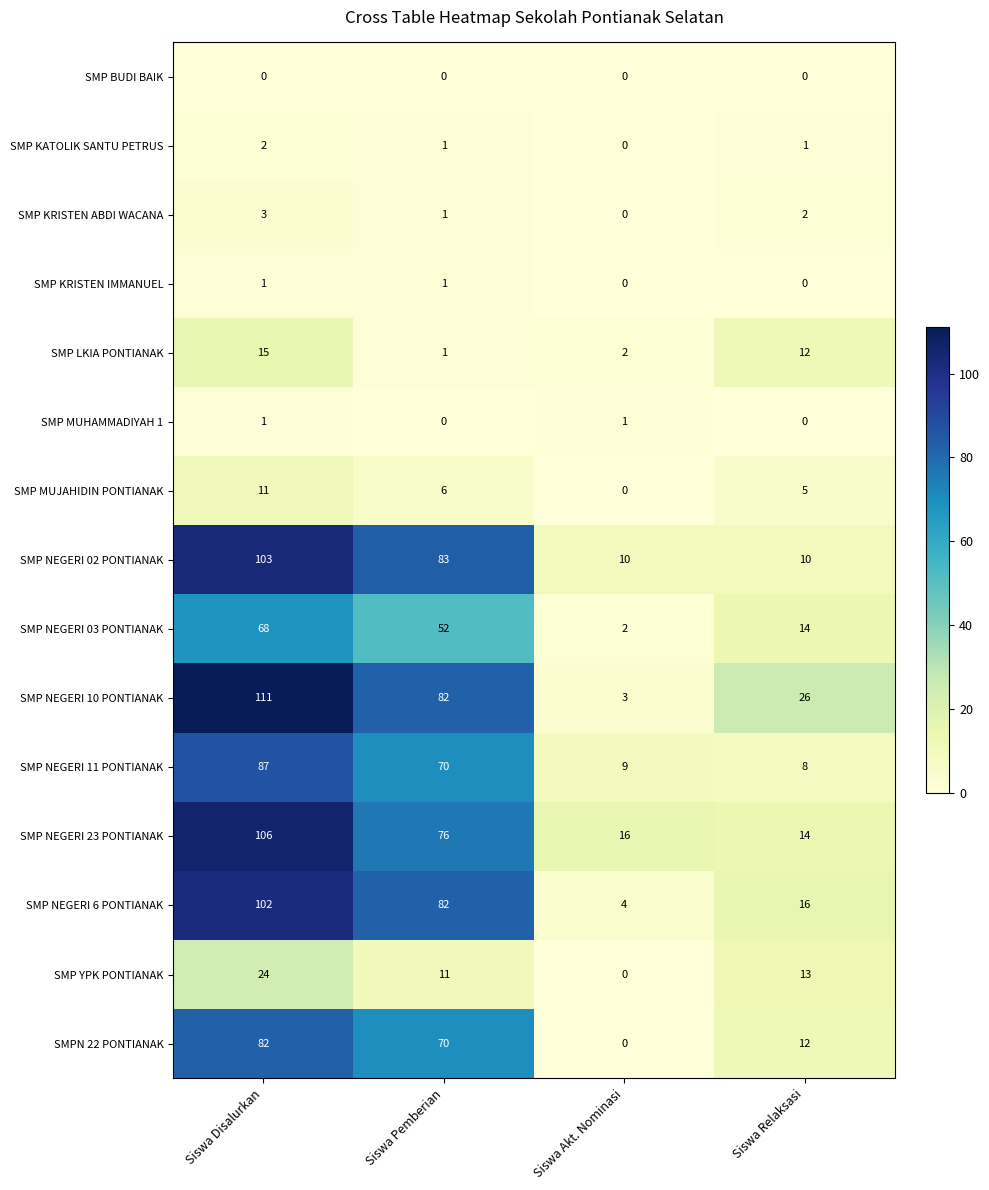

Which category has the lowest value in the SMP NEGERI 10 PONTIANAK series?

Siswa Akt. Nominasi